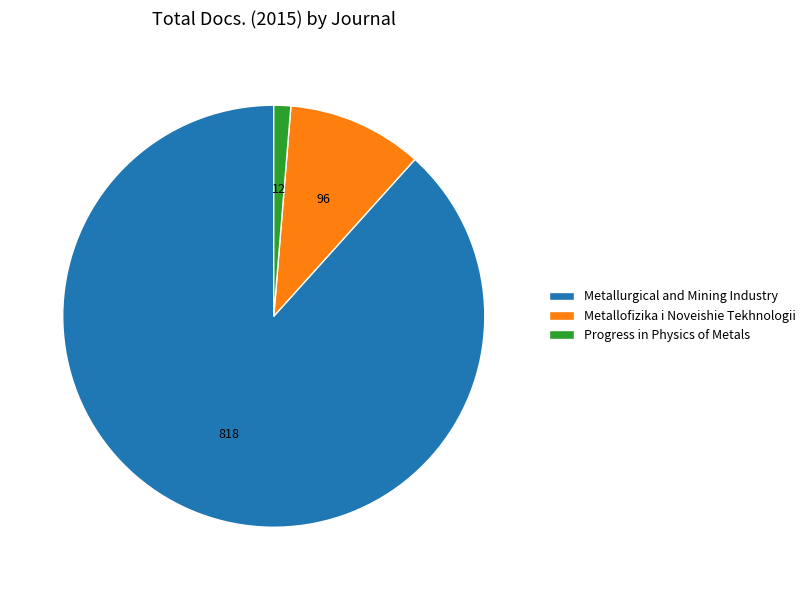

Do Metallofizika i Noveishie Tekhnologii and Metallurgical and Mining Industry together represent more than half of the pie?

Yes